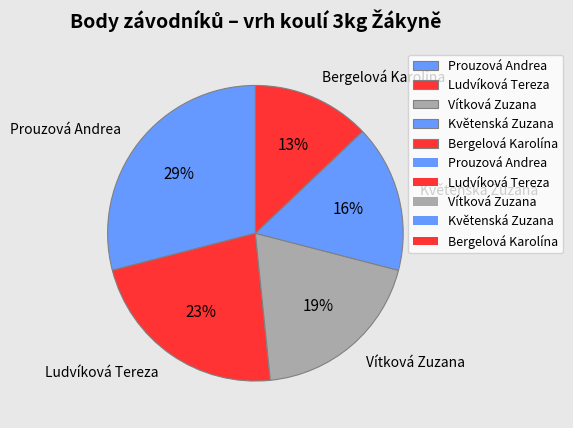

Does Květenská Zuzana account for over 50% of the chart?

No